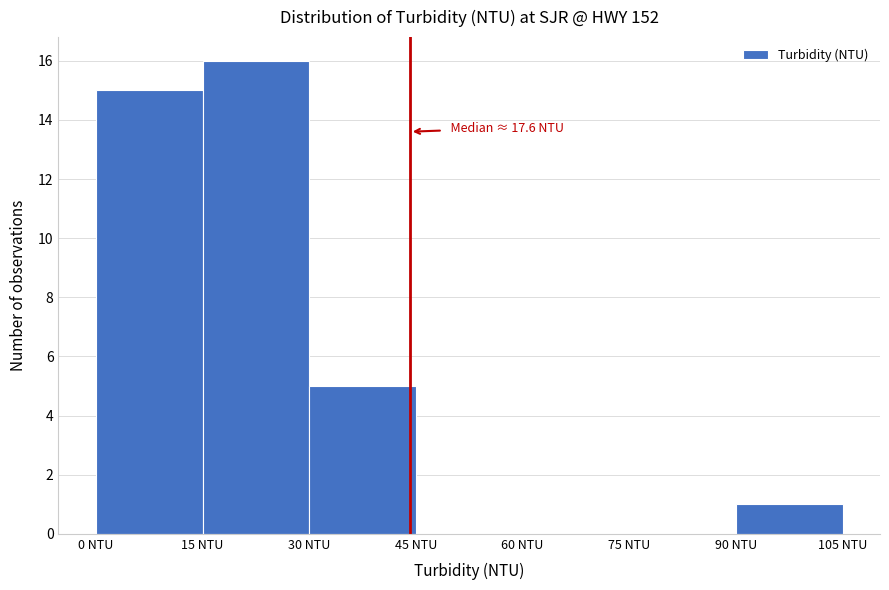

Over which range of the x-axis is the bar tallest?

15 to 30